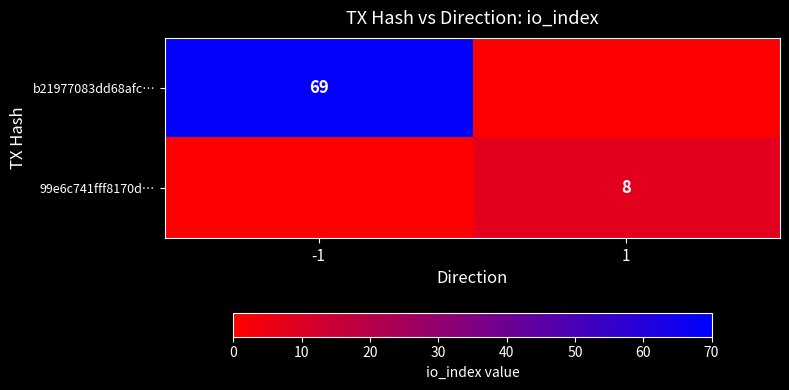

Is it true that 99e6c741fff8170d… equals 8 at 1?

True